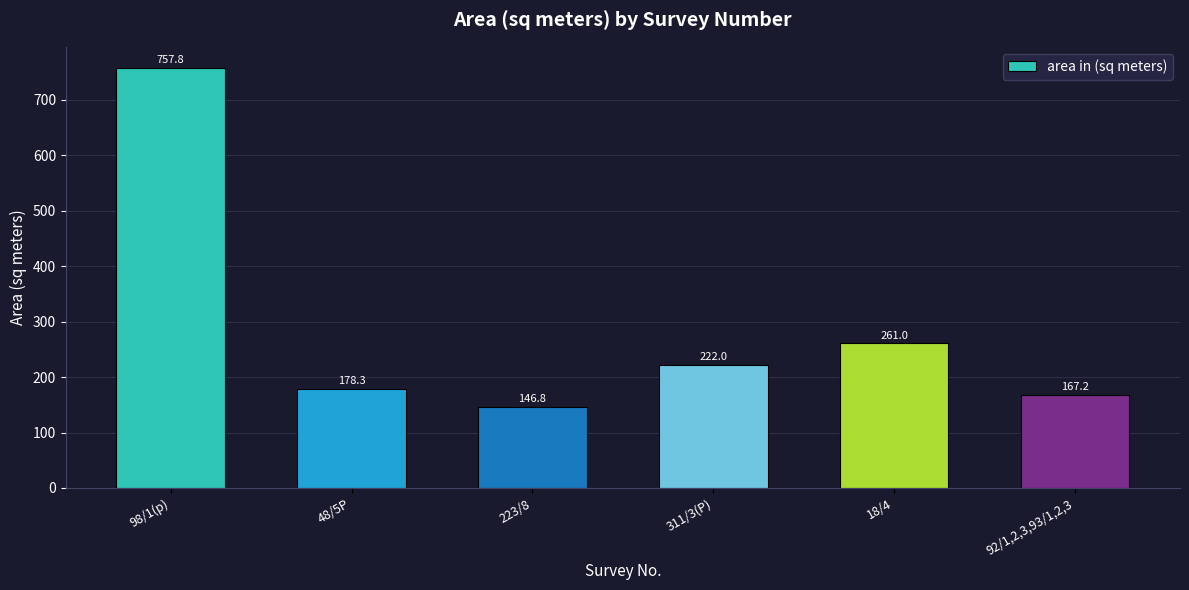

List the labels in order of value, smallest first.

223/8, 92/1,2,3,93/1,2,3, 48/5P, 311/3(P), 18/4, 98/1(p)